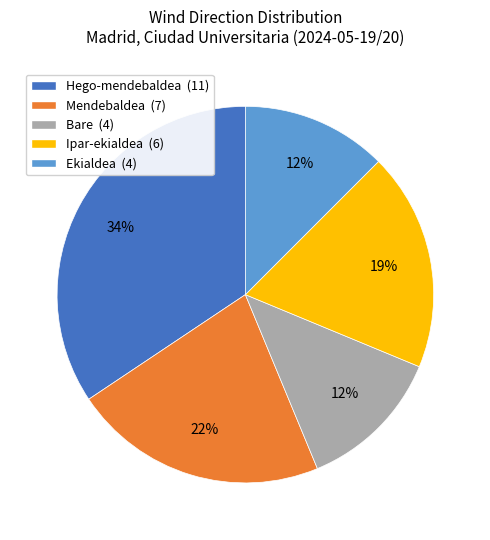

Combined, do Hego-mendebaldea (11) and Ekialdea (4) account for over 50%?

No